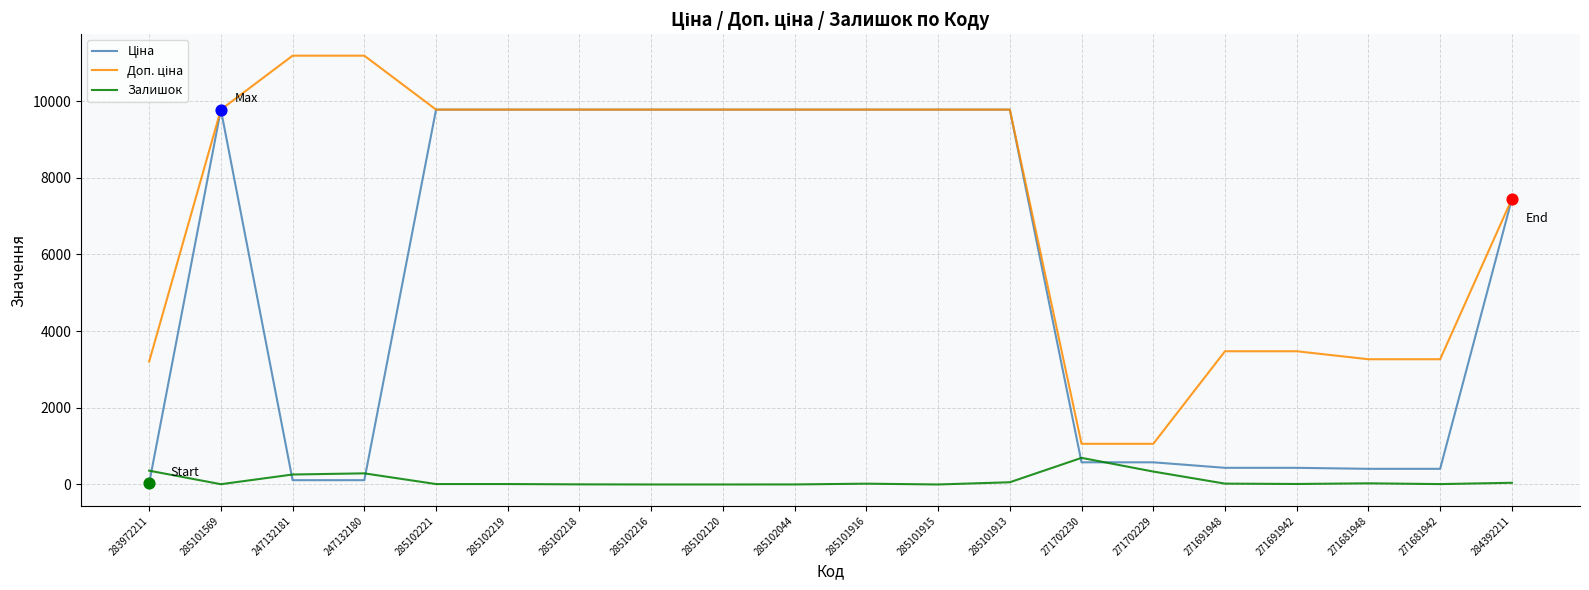

What are all the series names shown in the legend?

Ціна, Доп. ціна, Залишок